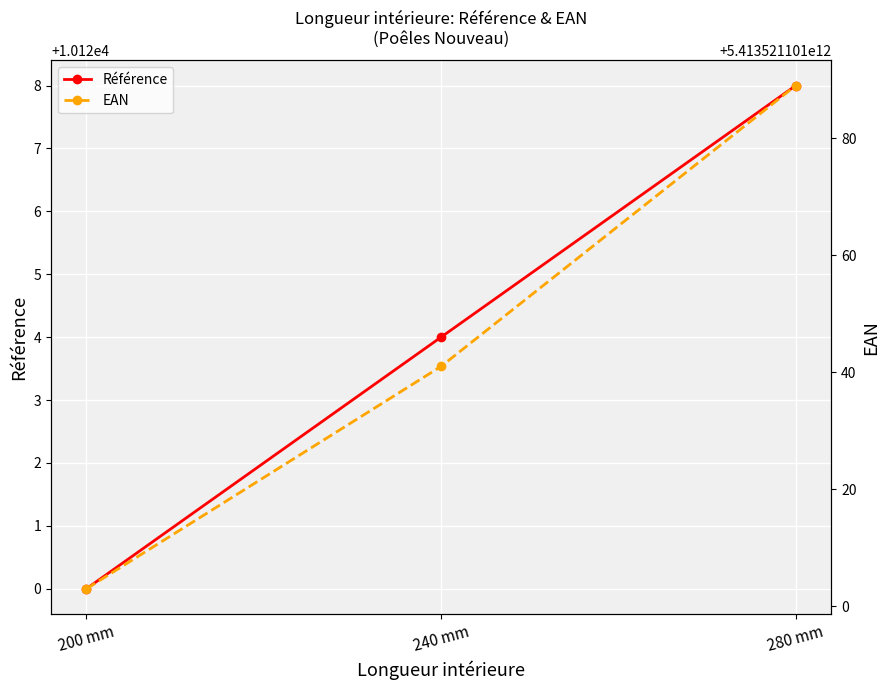

The EAN series shows 5413521101241 at 240 mm. True or false?

True